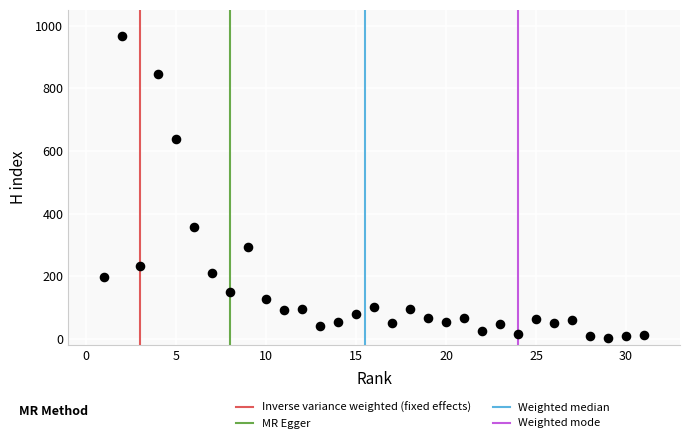

What is the range of X values (max minus min)?

30